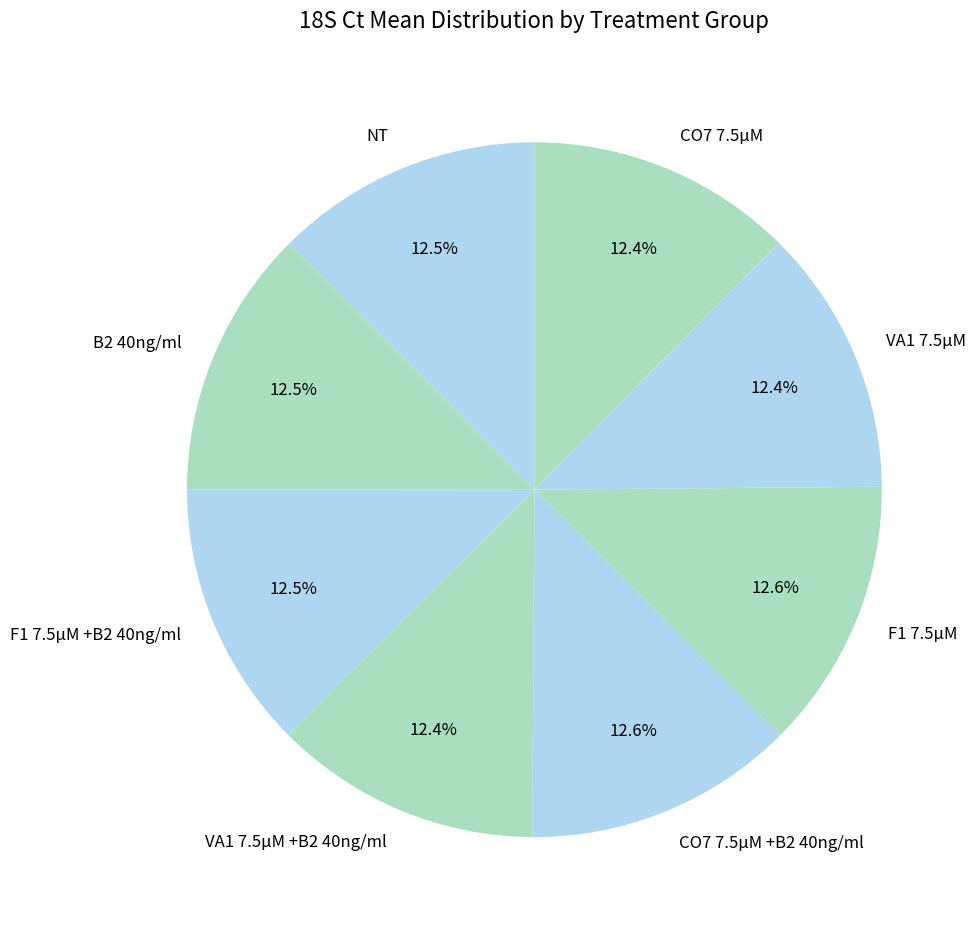

True or false: CO7 7.5µM +B2 40ng/ml accounts for 19% of the total.

False